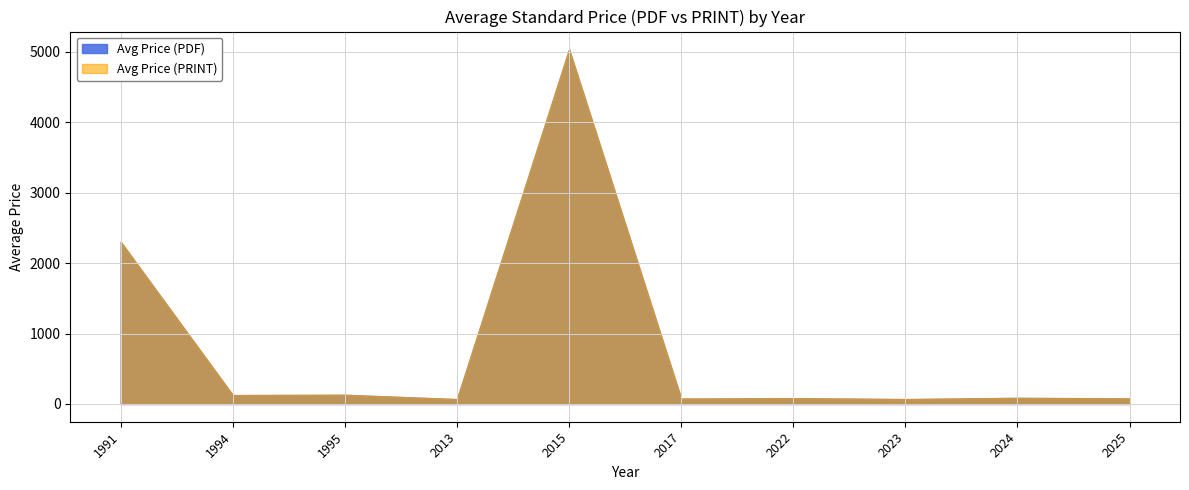

True or false: Avg Price (PDF) has more than 0 points higher than both neighbors.

True